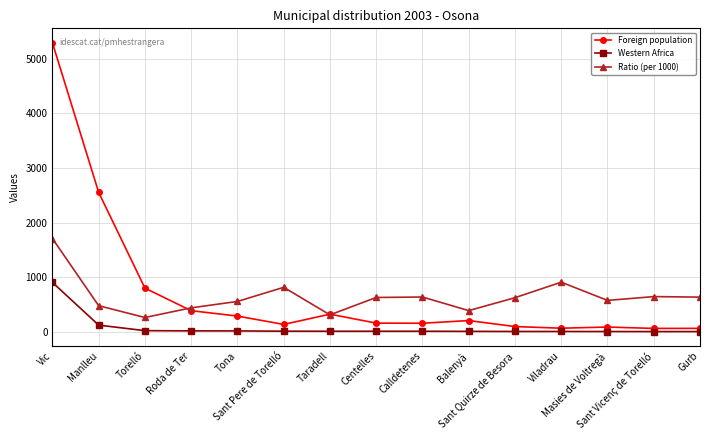

The value of Western Africa at Centelles is 10. True or false?

True